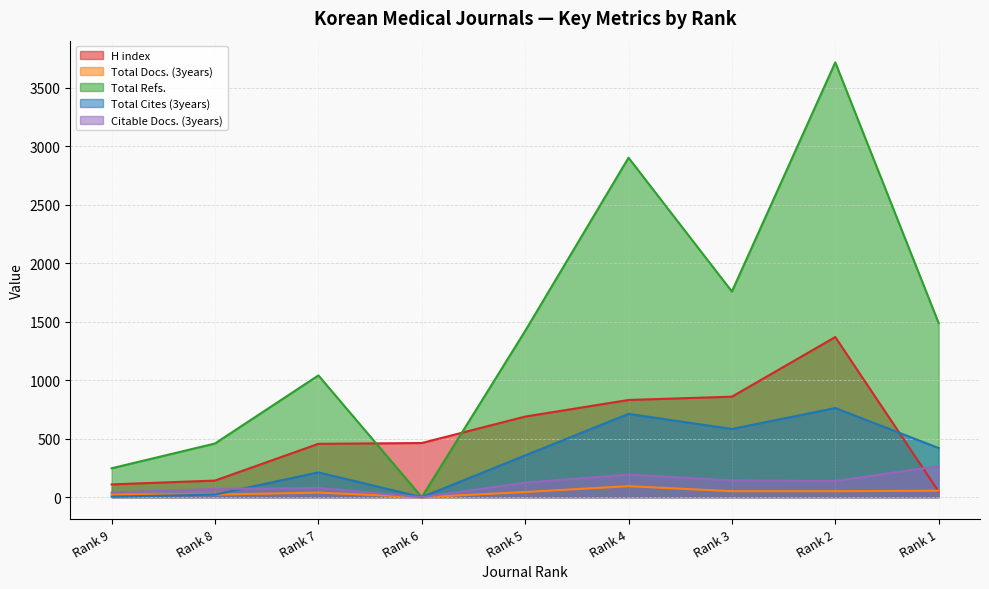

What are all the series names shown in the legend?

H index, Total Docs. (3years), Total Refs., Total Cites (3years), Citable Docs. (3years)